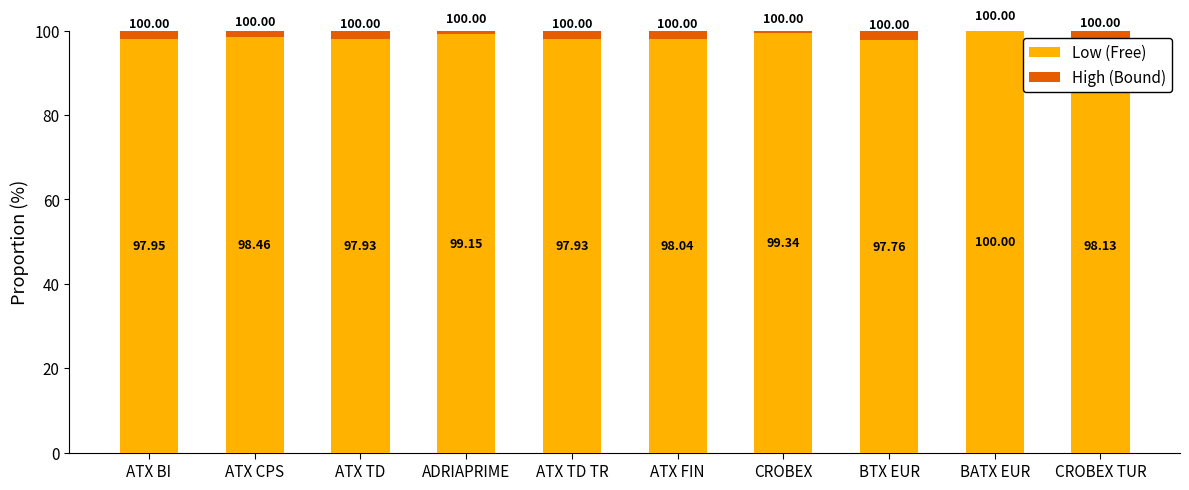

Where is Low (Free) nearest to the value 98?

ATX FIN